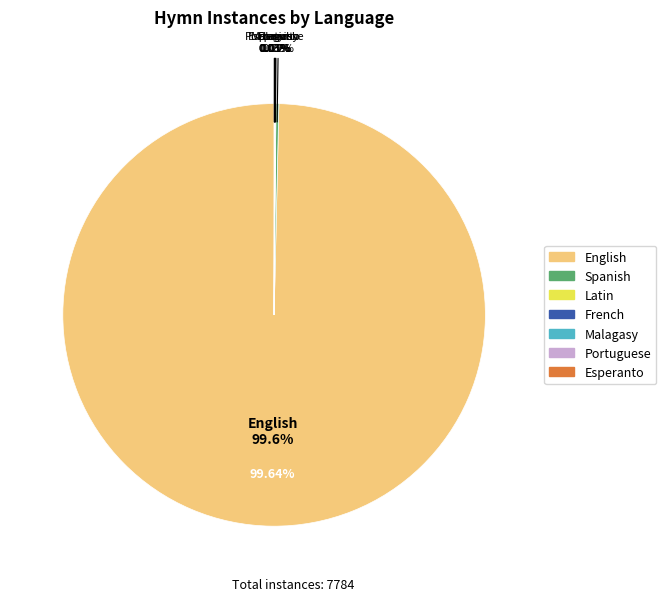

What is the smallest slice in the pie chart?

Malagasy